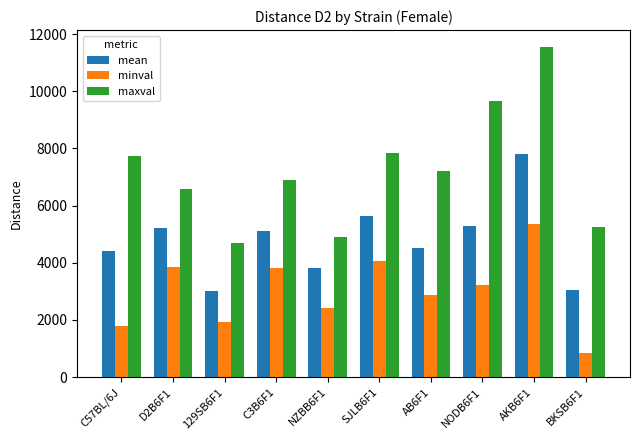

Count the number of categories in the chart.

10